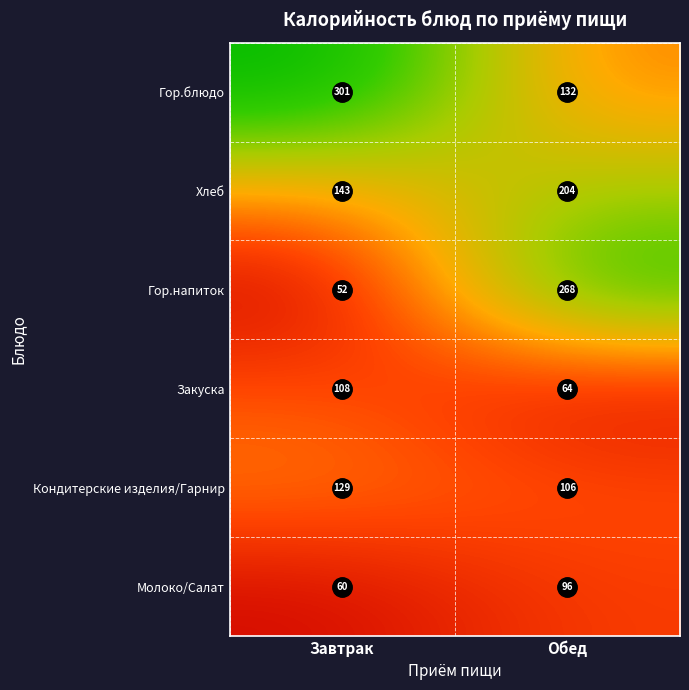

Between Завтрак and Обед, which series saw the biggest shift?

Гор.напиток